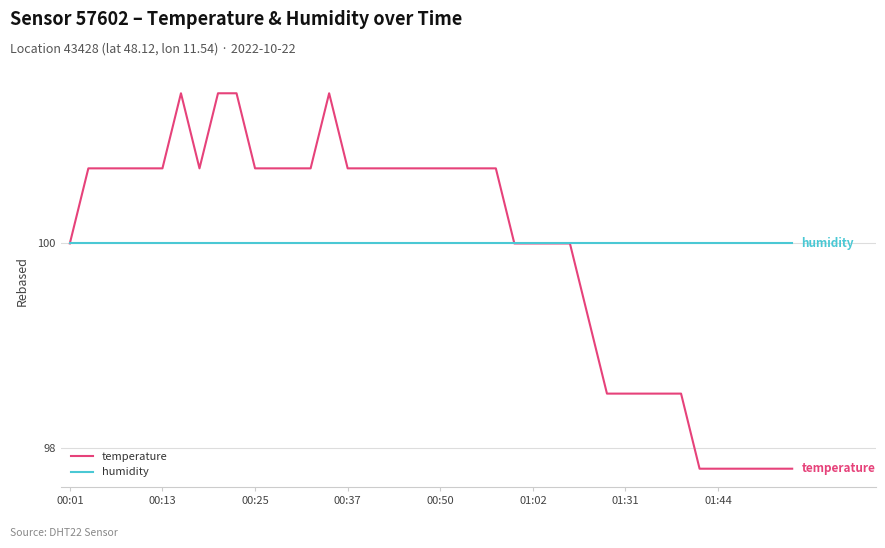

Which series has the largest range (max minus min)?

temperature